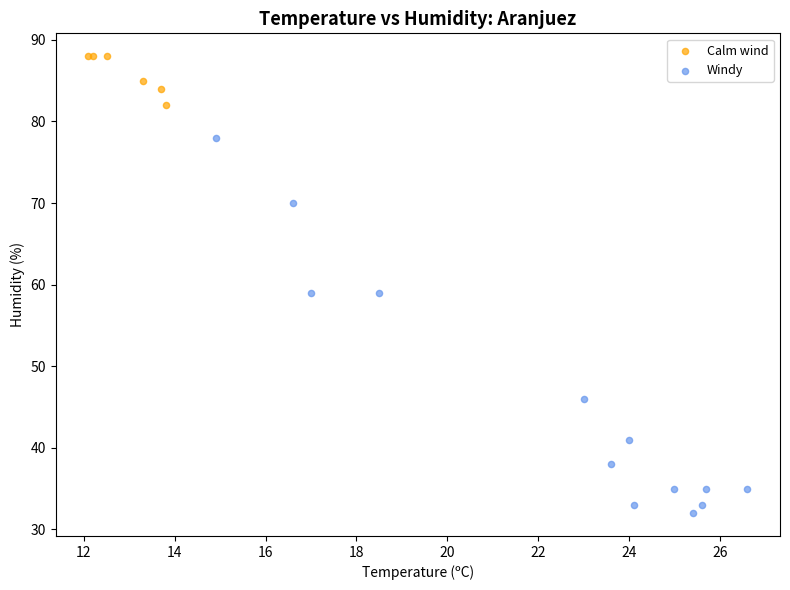

Which series contains the highest Y value?

Calm wind